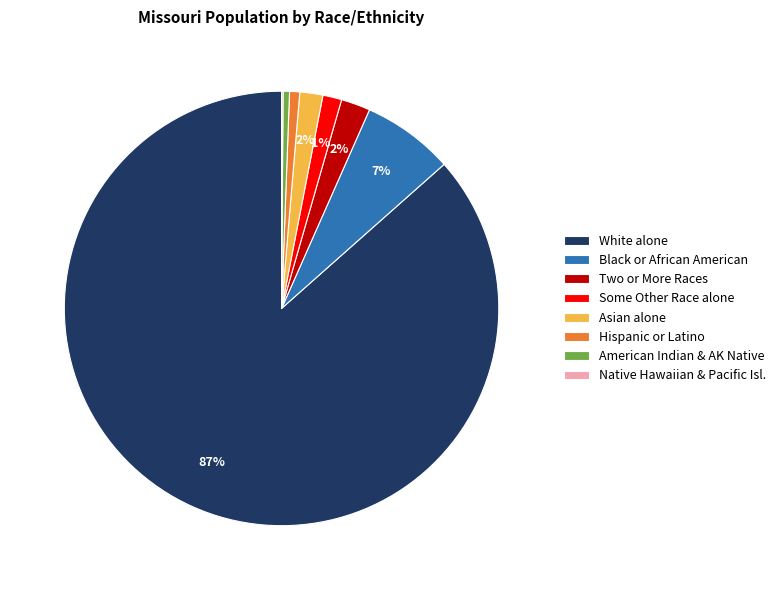

The Some Other Race alone slice represents 1% of the pie. True or false?

True